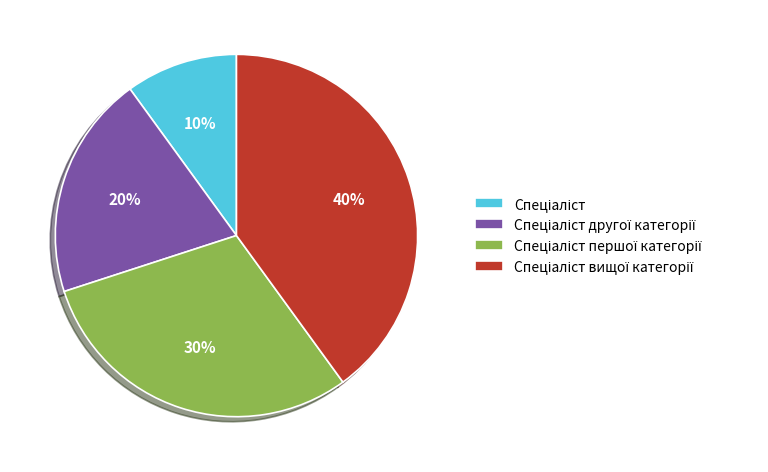

Is there a majority slice in this chart?

No